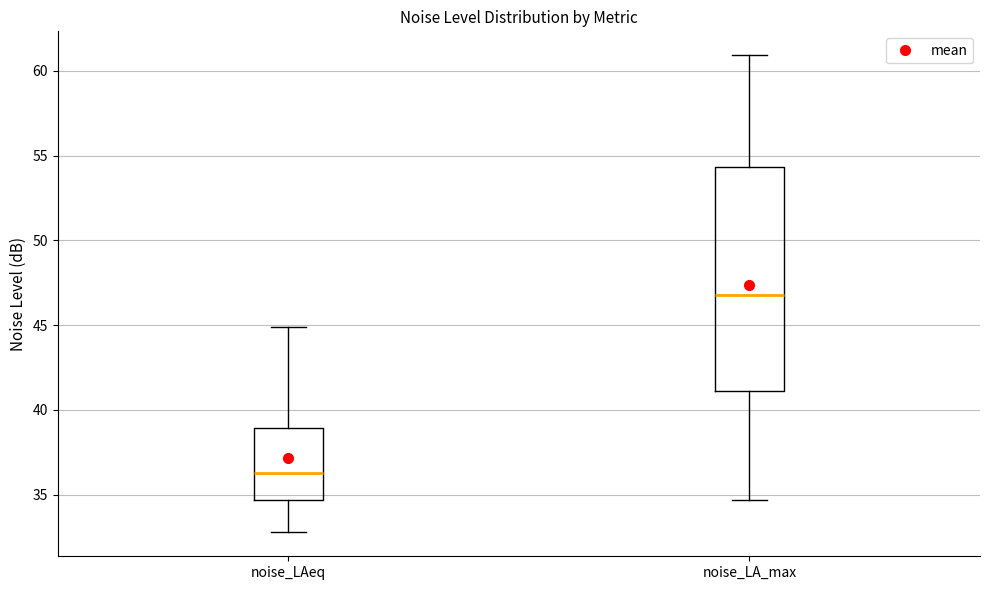

Where does the median line of the box for noise_LAeq sit on the y-axis? The values are not printed on the chart, so give them approximately, as read against the axis.

36.5